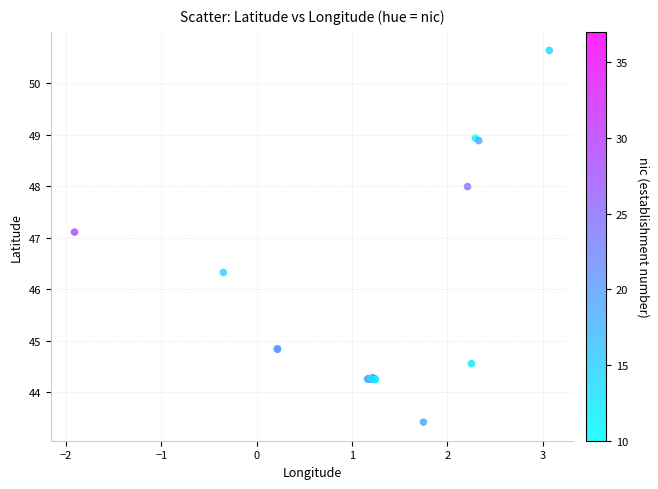

What Y value in the scatter plot is closest to 47?

47.1